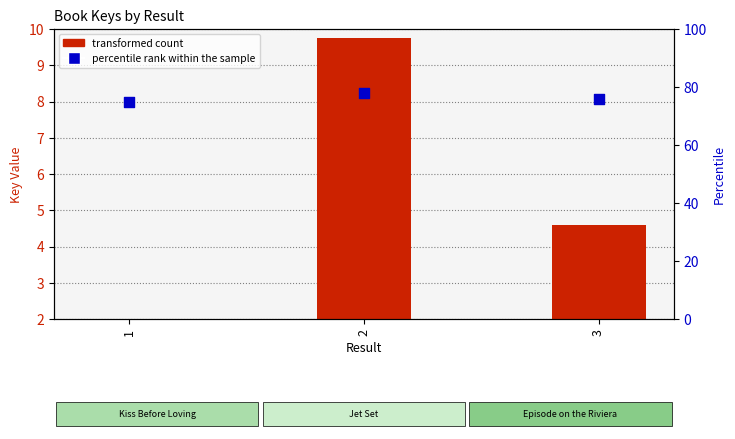

Which series has the largest total across all categories?

percentile rank within the sample